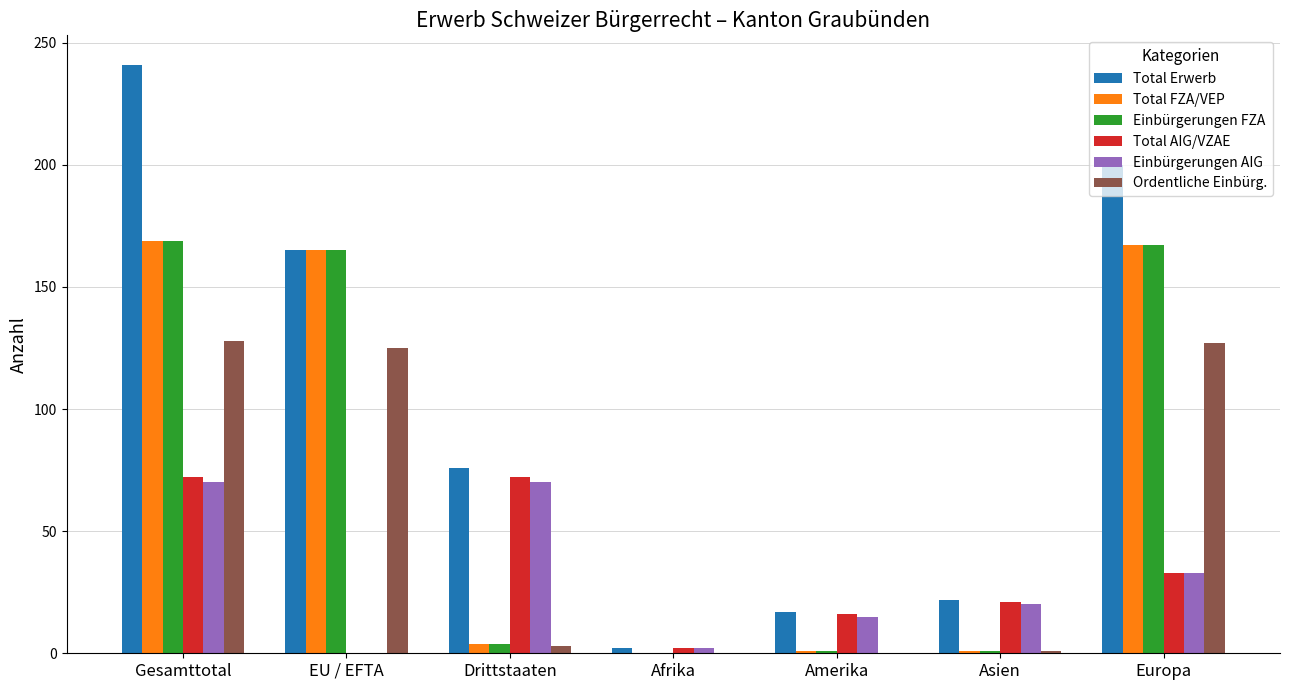

Does the chart contain stacked bars?

No